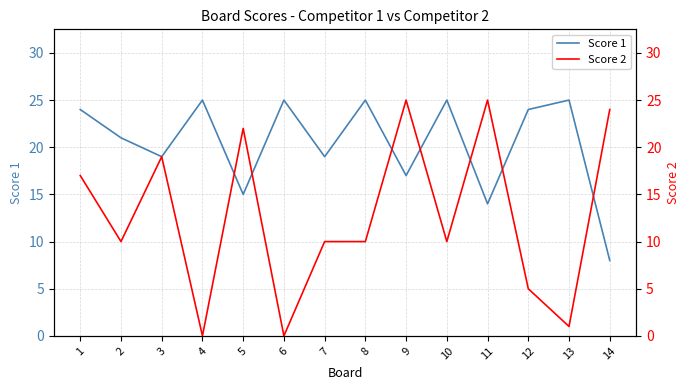

Reading left to right, what are all the values shown in this chart?

Score 1: 1=24	2=21	3=19	4=25	5=15	6=25	7=19	8=25	9=17	10=25	11=14	12=24	13=25	14=8
Score 2: 1=17	2=10	3=19	4=0	5=22	6=0	7=10	8=10	9=25	10=10	11=25	12=5	13=1	14=24